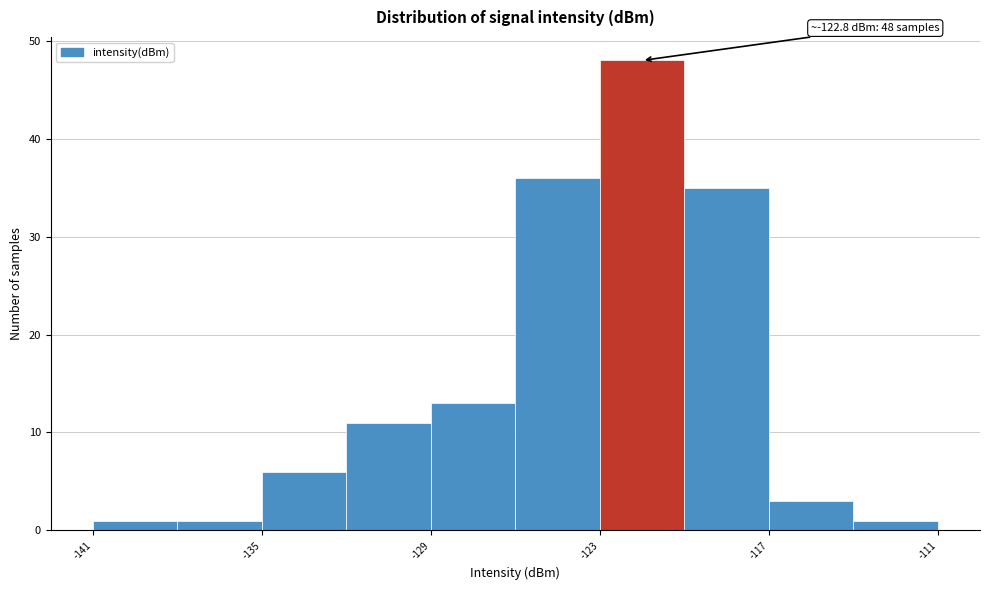

Around what value on the x-axis is the tallest bar? Give the approximate position of its centre, as read against the axis.

-121